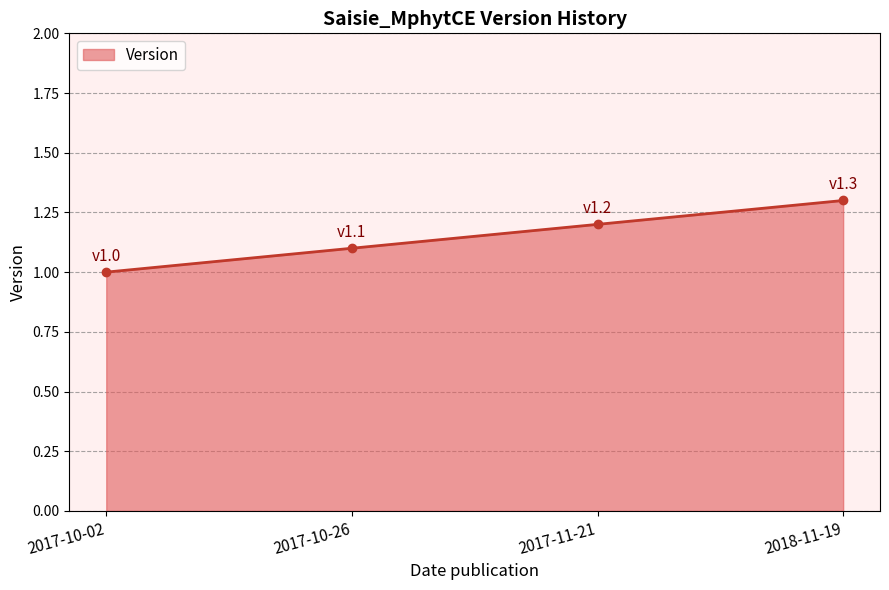

What is the sum of all values?

4.6